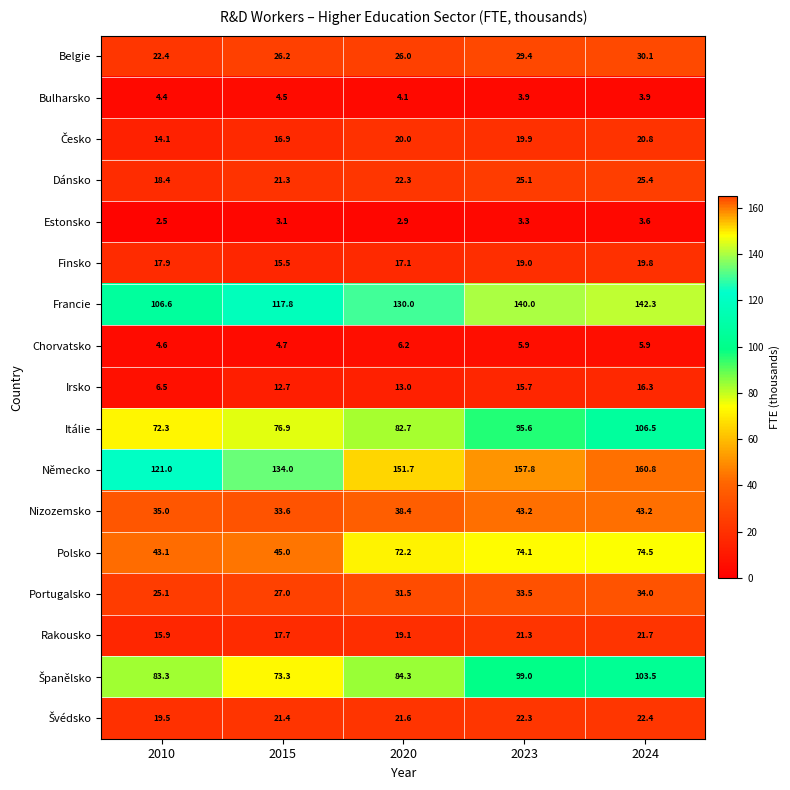

Which category has the highest value in the Francie series?

2024